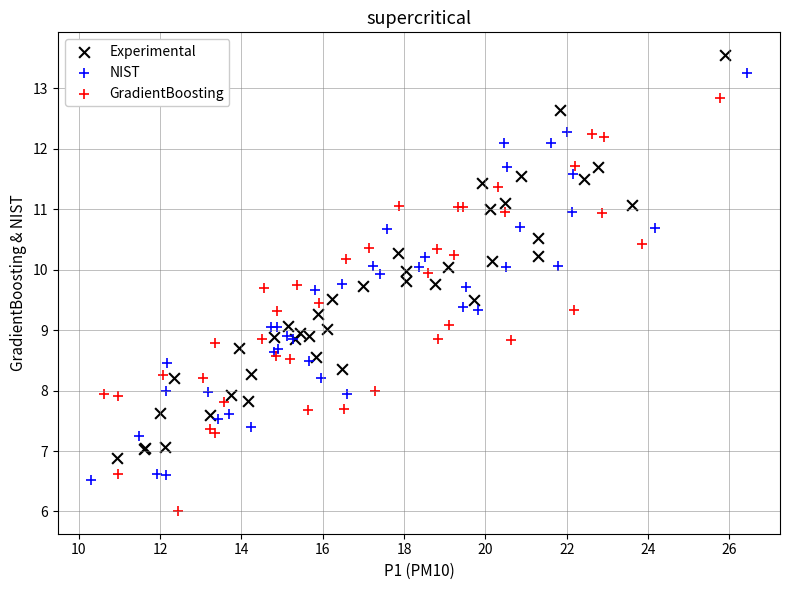

What are all the series names shown in the legend?

Experimental, NIST, GradientBoosting